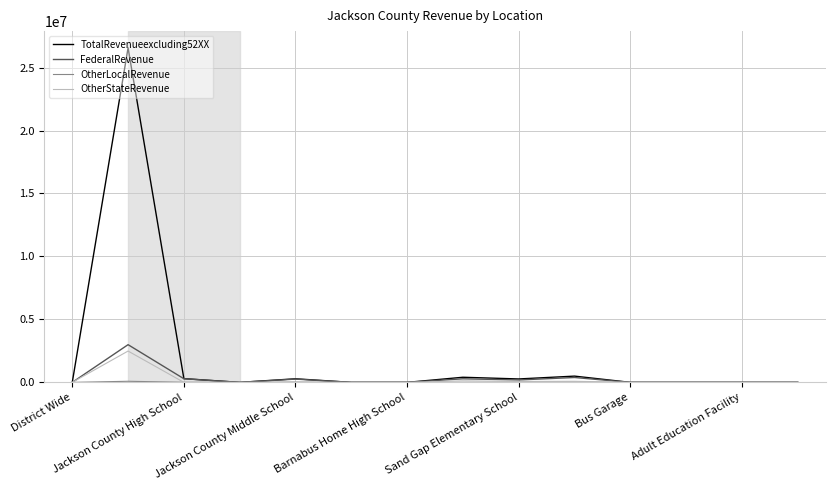

What is the maximum value shown in the chart?

26566483.8